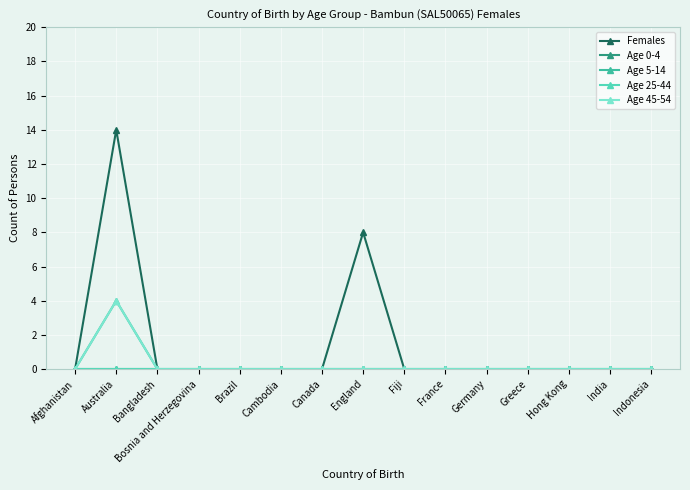

What is the total value across all series at Australia?

22